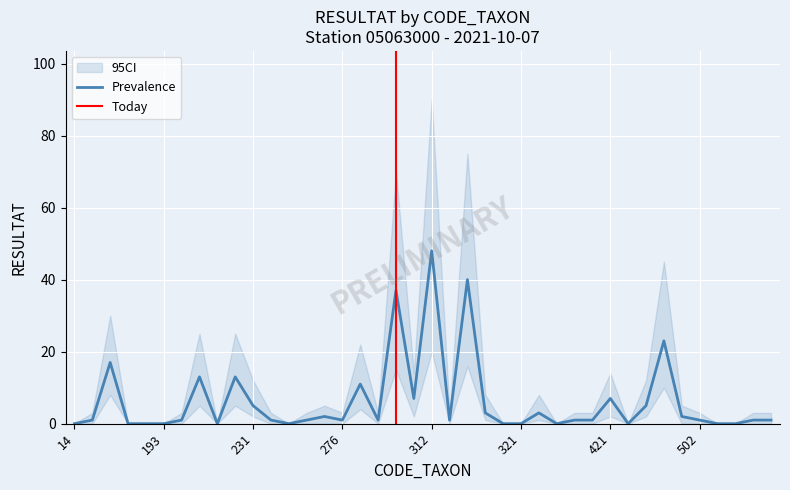

True or false: CI_lower has a value of 8 at 69.

True